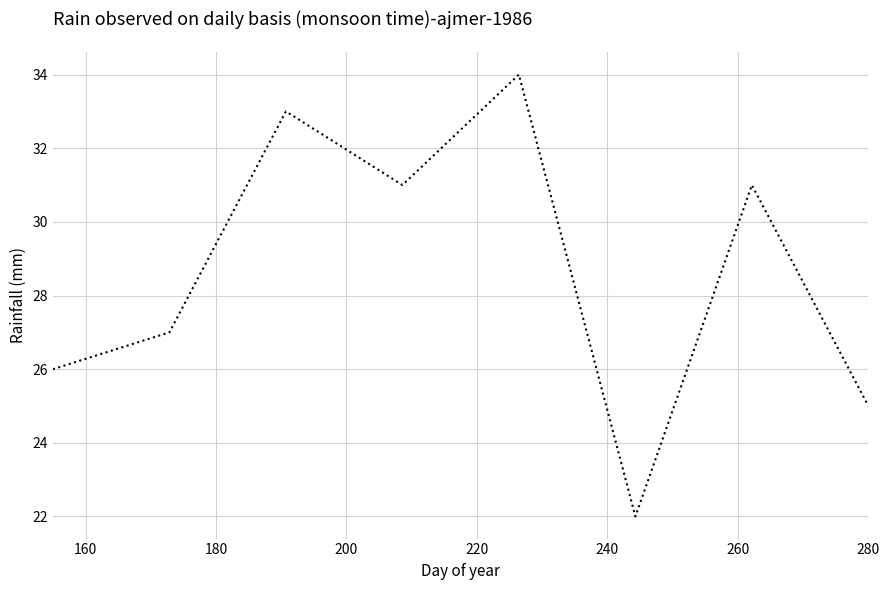

How many lines are shown in the chart?

1